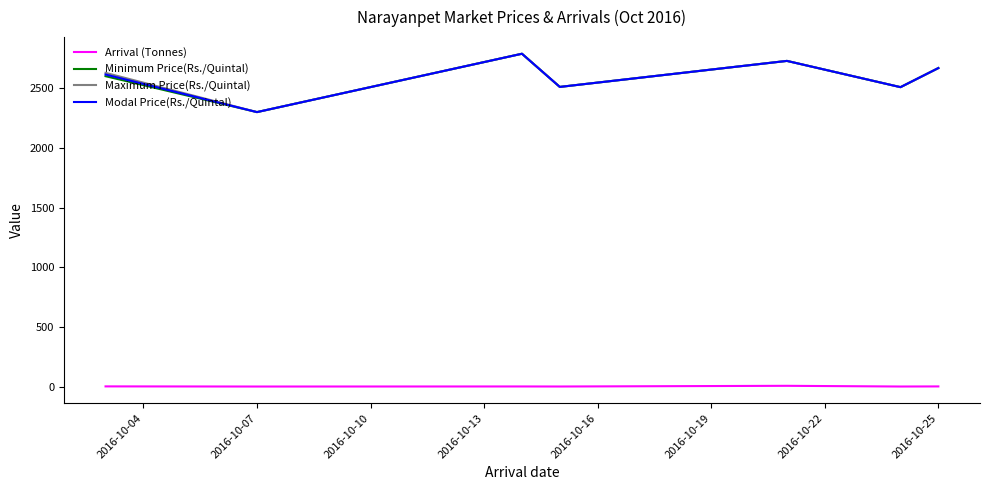

True or false: Arrival (Tonnes) and Minimum Price(Rs./Quintal) intersect in this chart.

False